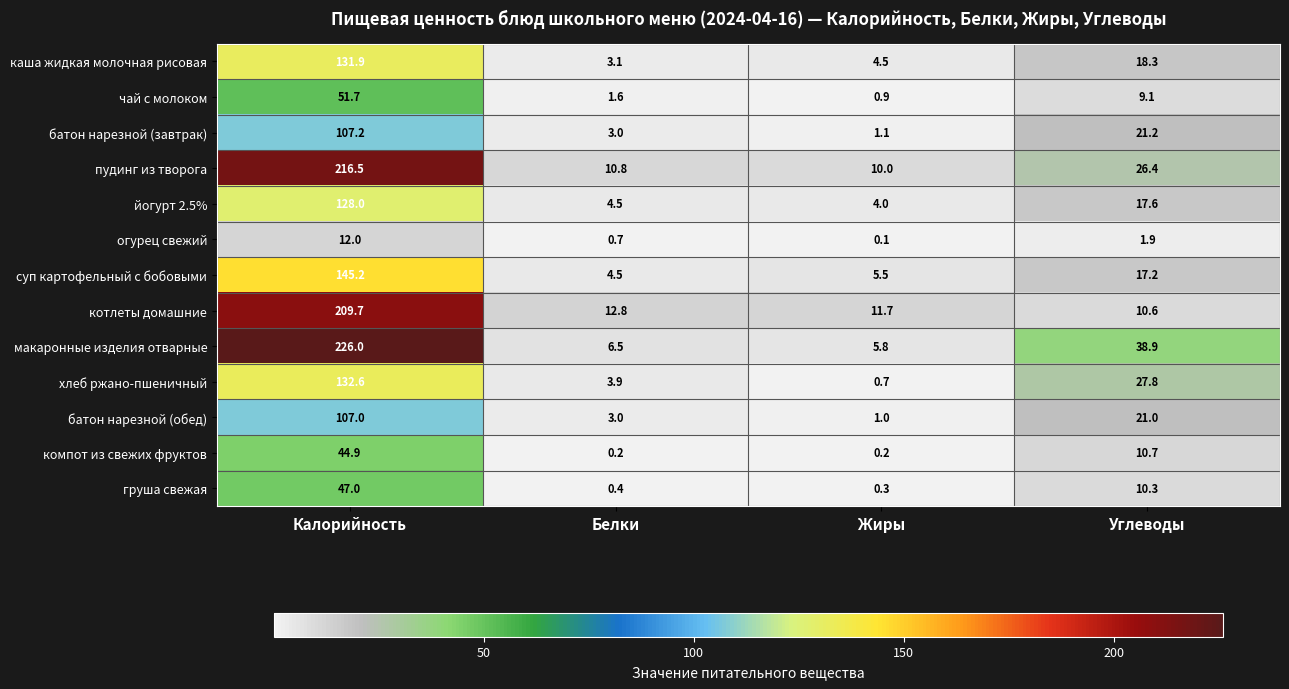

What is the maximum value for макаронные изделия отварные?

226.0